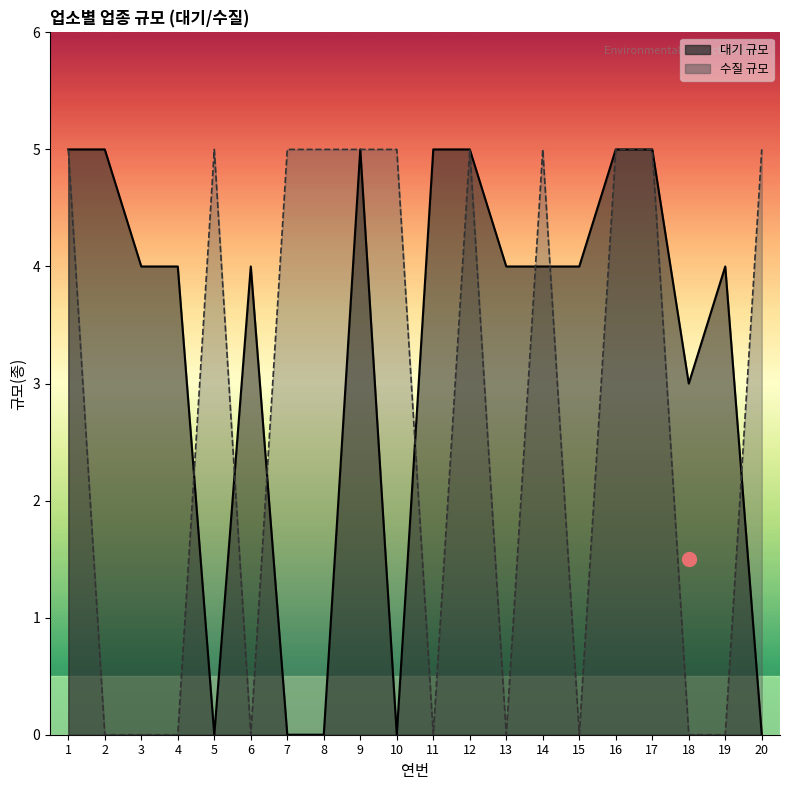

What is the value of the 대기 규모 point at the 9th from the left?

5